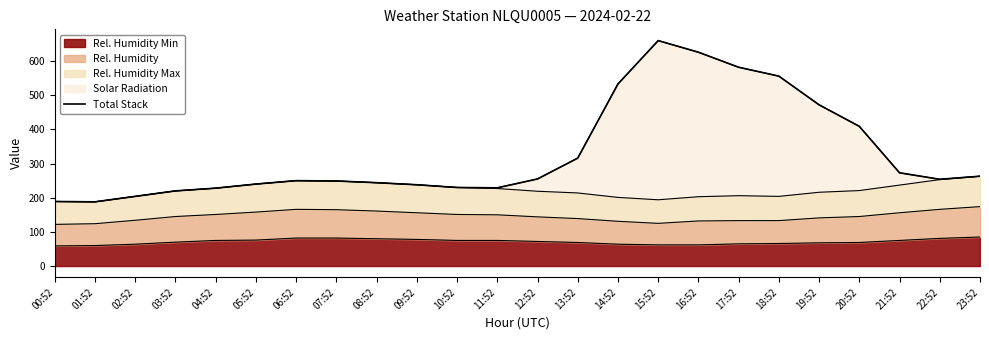

Between 02:52 and 01:52, which is larger?

02:52